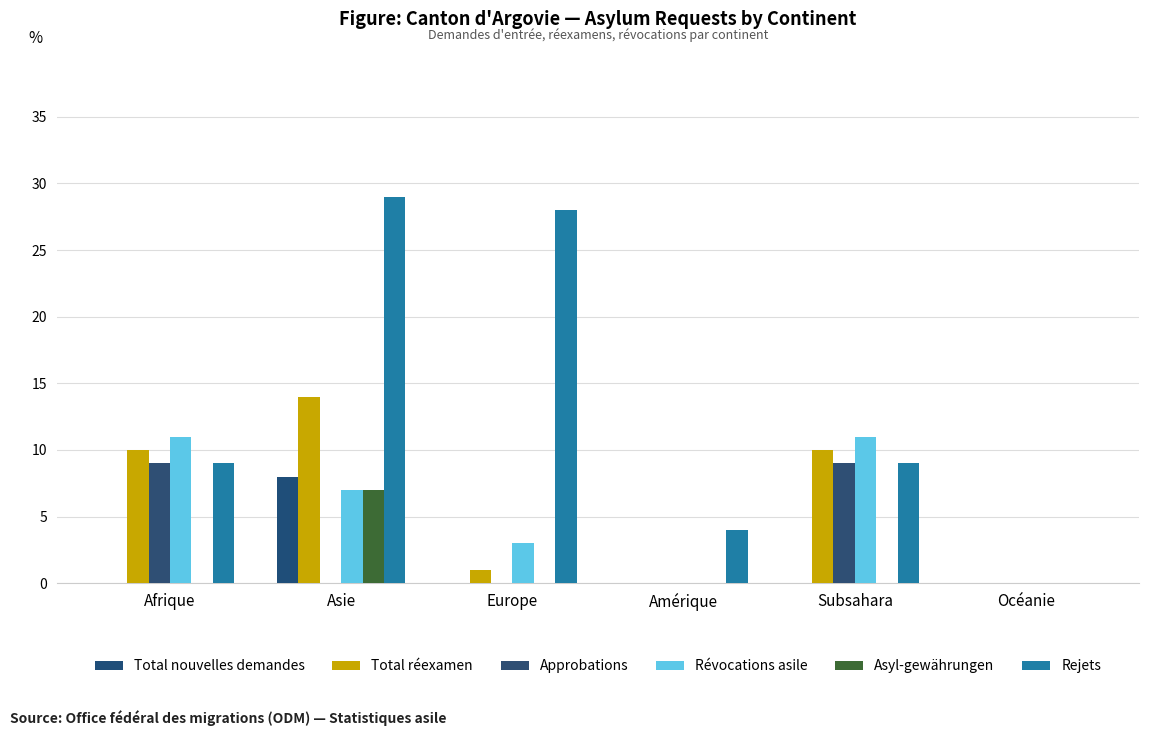

The Total nouvelles demandes series shows -3 at Océanie. True or false?

False